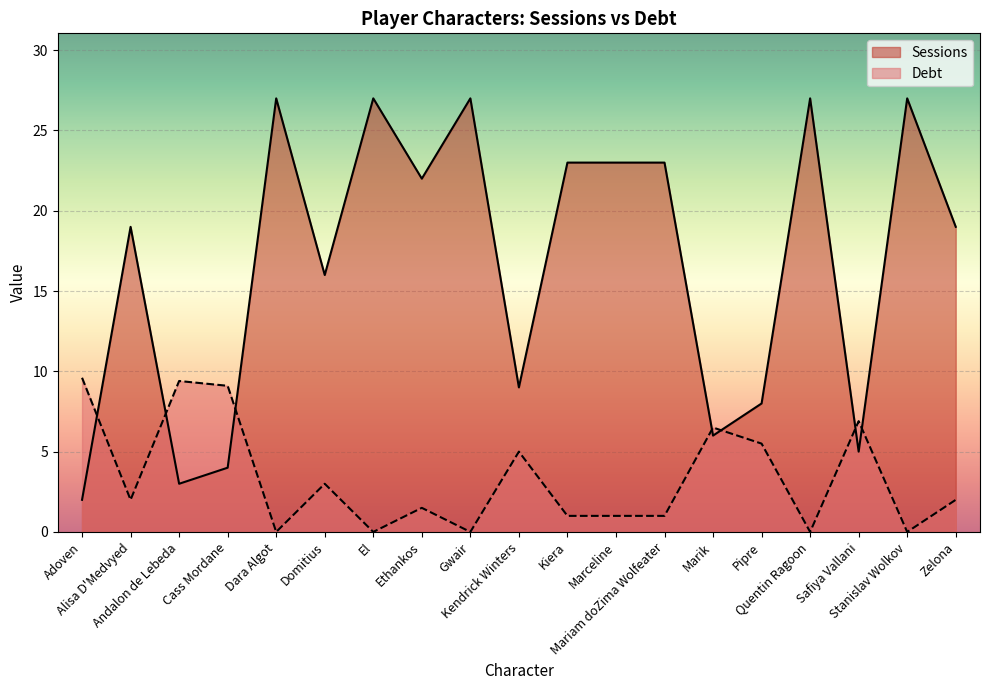

How many interior local peaks does the Debt series have?

6